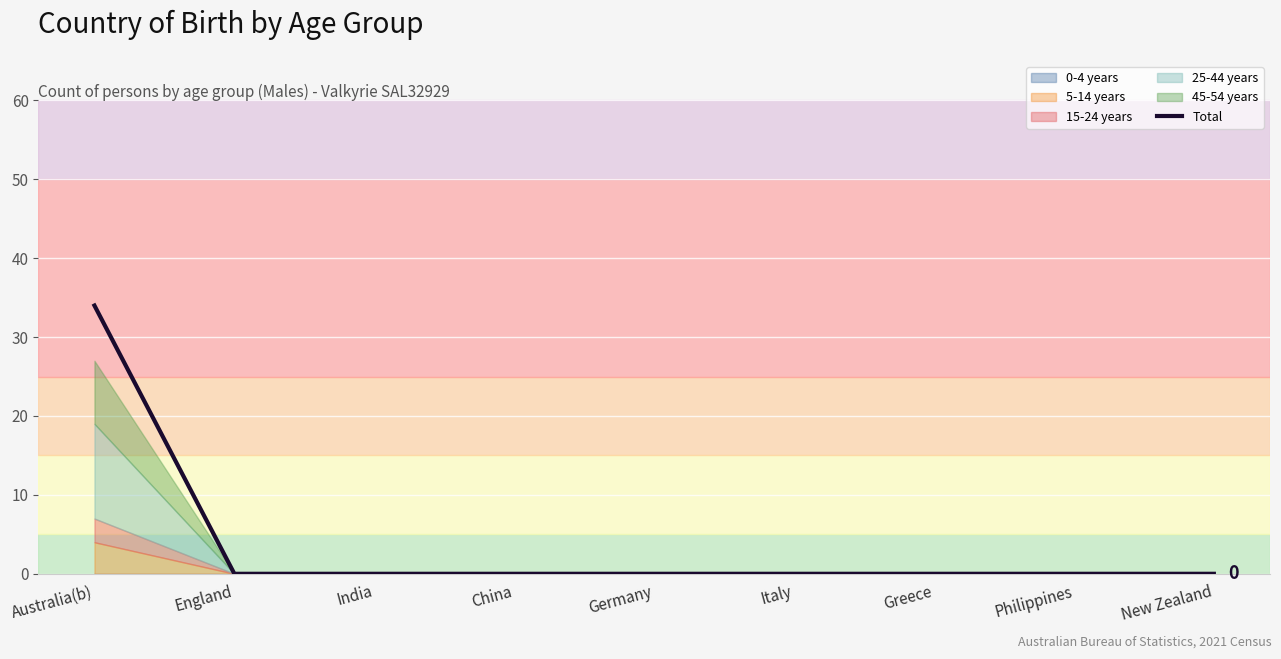

True or false: there are more than 1 points higher than both neighbors.

False